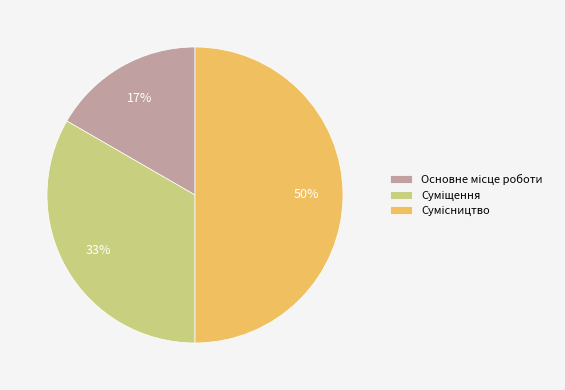

To the nearest percent, what is the difference between the largest and smallest slice percentages?

33%